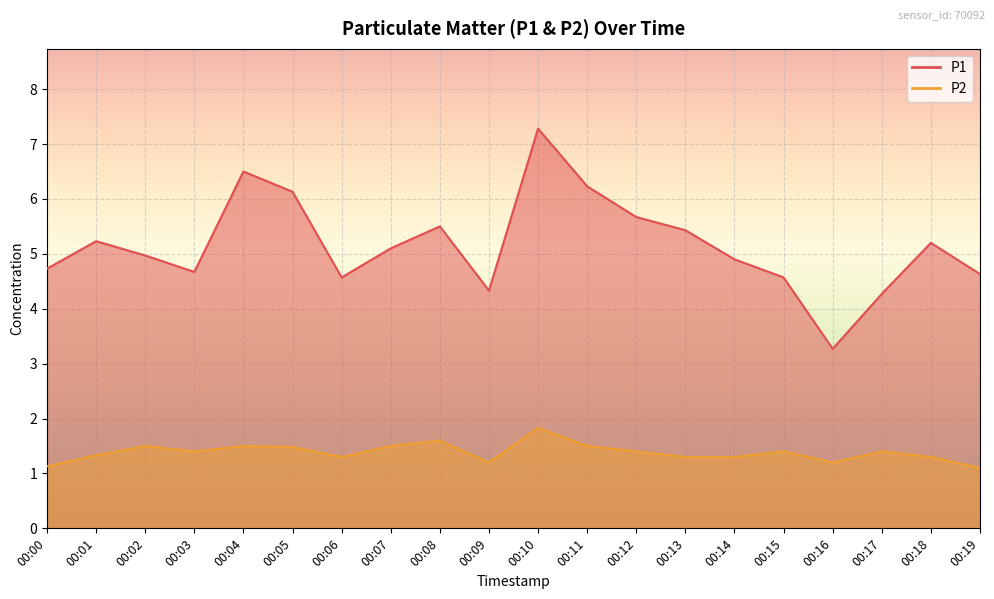

Reading left to right, what are all the values shown in this chart?

P1: 00:00=4.7	00:01=5.2	00:02=5.0	00:03=4.7	00:04=6.5	00:05=6.1	00:06=4.6	00:07=5.1	00:08=5.5	00:09=4.3	00:10=7.3	00:11=6.2	00:12=5.7	00:13=5.4	00:14=4.9	00:15=4.6	00:16=3.3	00:17=4.3	00:18=5.2	00:19=4.6
P2: 00:00=1.1	00:01=1.3	00:02=1.5	00:03=1.4	00:04=1.5	00:05=1.5	00:06=1.3	00:07=1.5	00:08=1.6	00:09=1.2	00:10=1.8	00:11=1.5	00:12=1.4	00:13=1.3	00:14=1.3	00:15=1.4	00:16=1.2	00:17=1.4	00:18=1.3	00:19=1.1